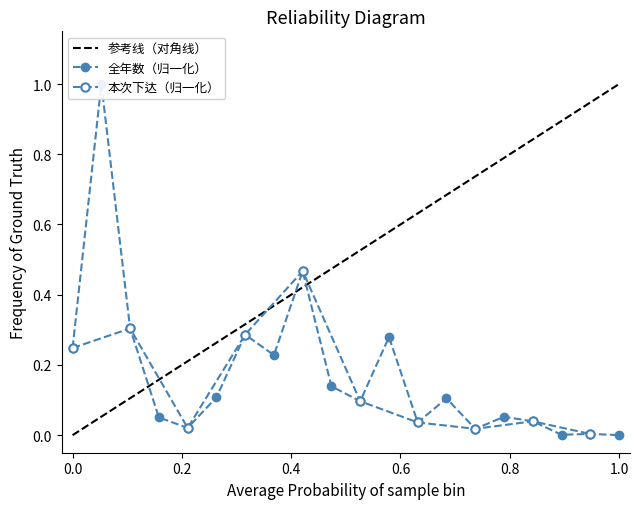

Is it true that the value at 16 is 0.1?

True